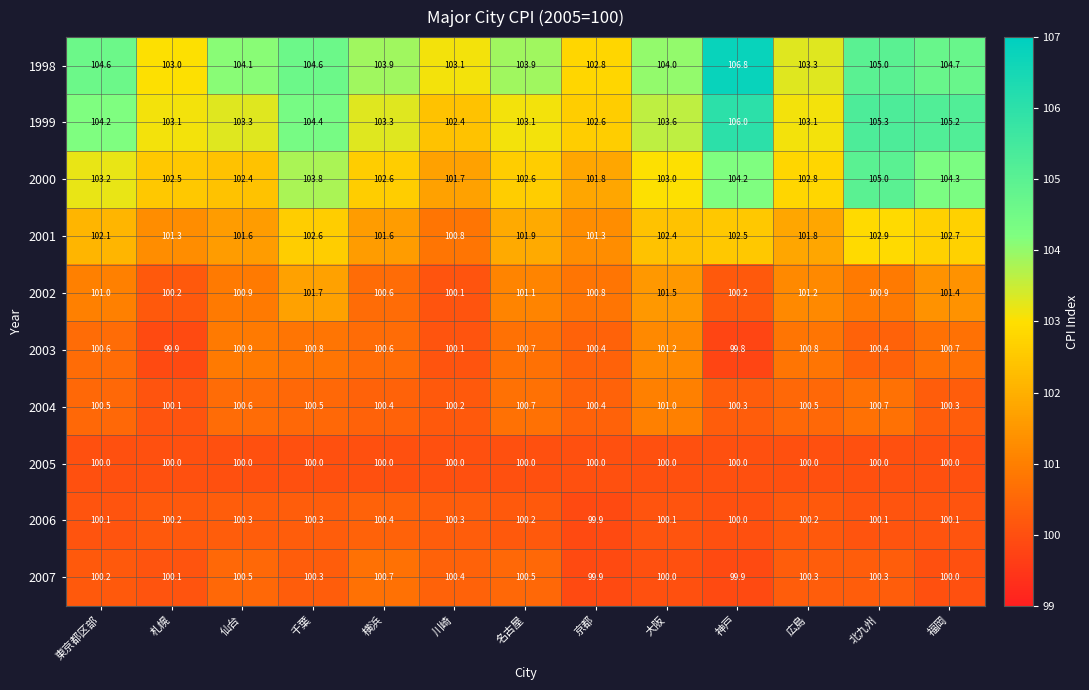

What is the average value of the 2001 series?

102.0